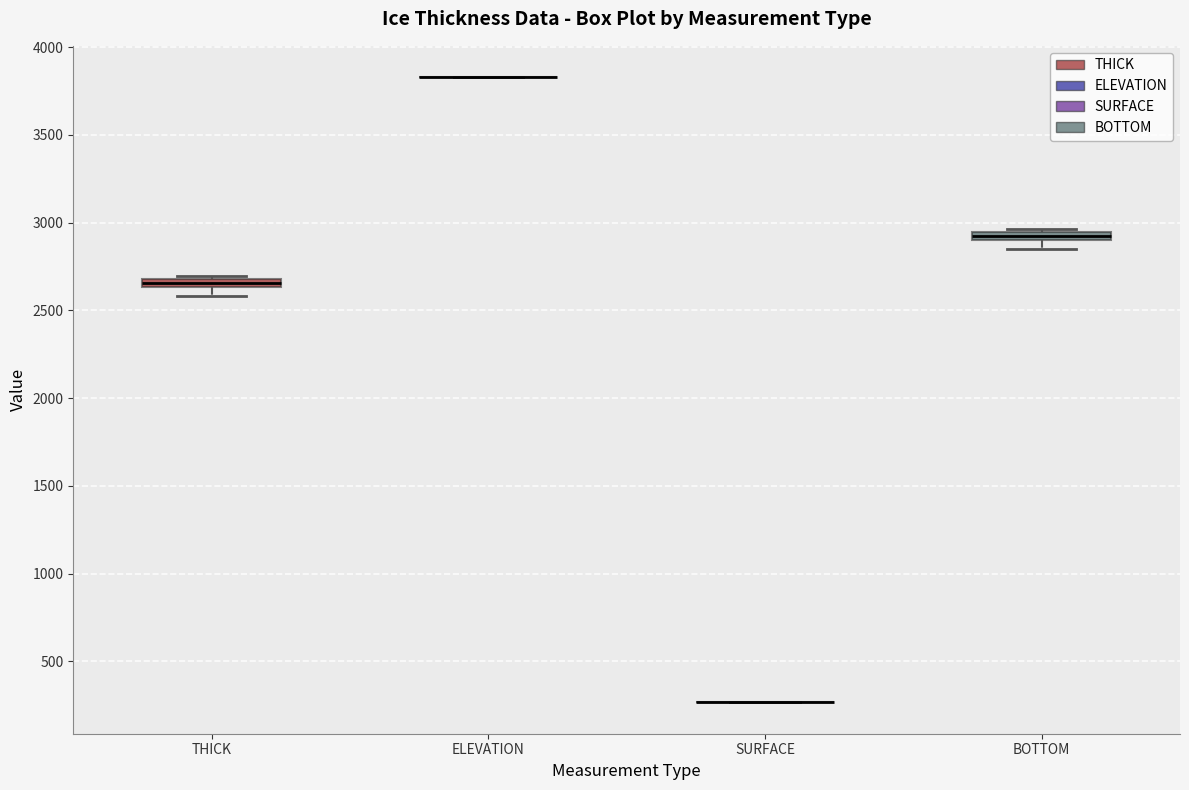

Where does the lower whisker of the box for BOTTOM end on the y-axis? The values are not printed on the chart, so give them approximately, as read against the axis.

2850